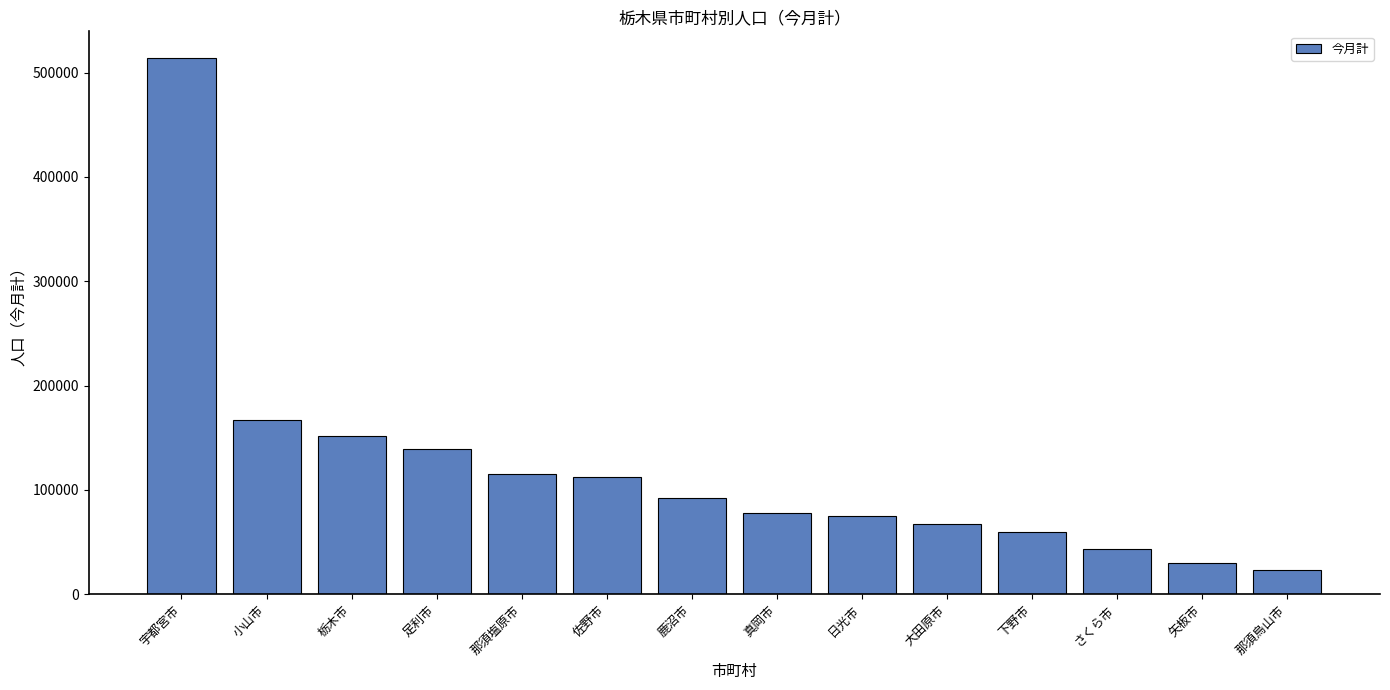

What is the sum of the values at 那須烏山市 and 宇都宮市?

536970